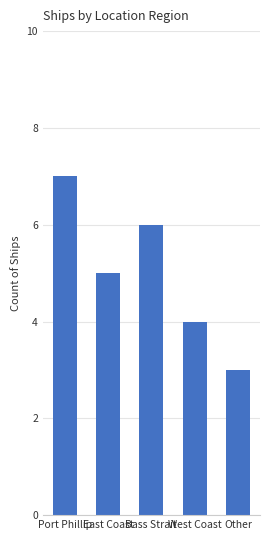

Count the values in the range 4 to 6.

3